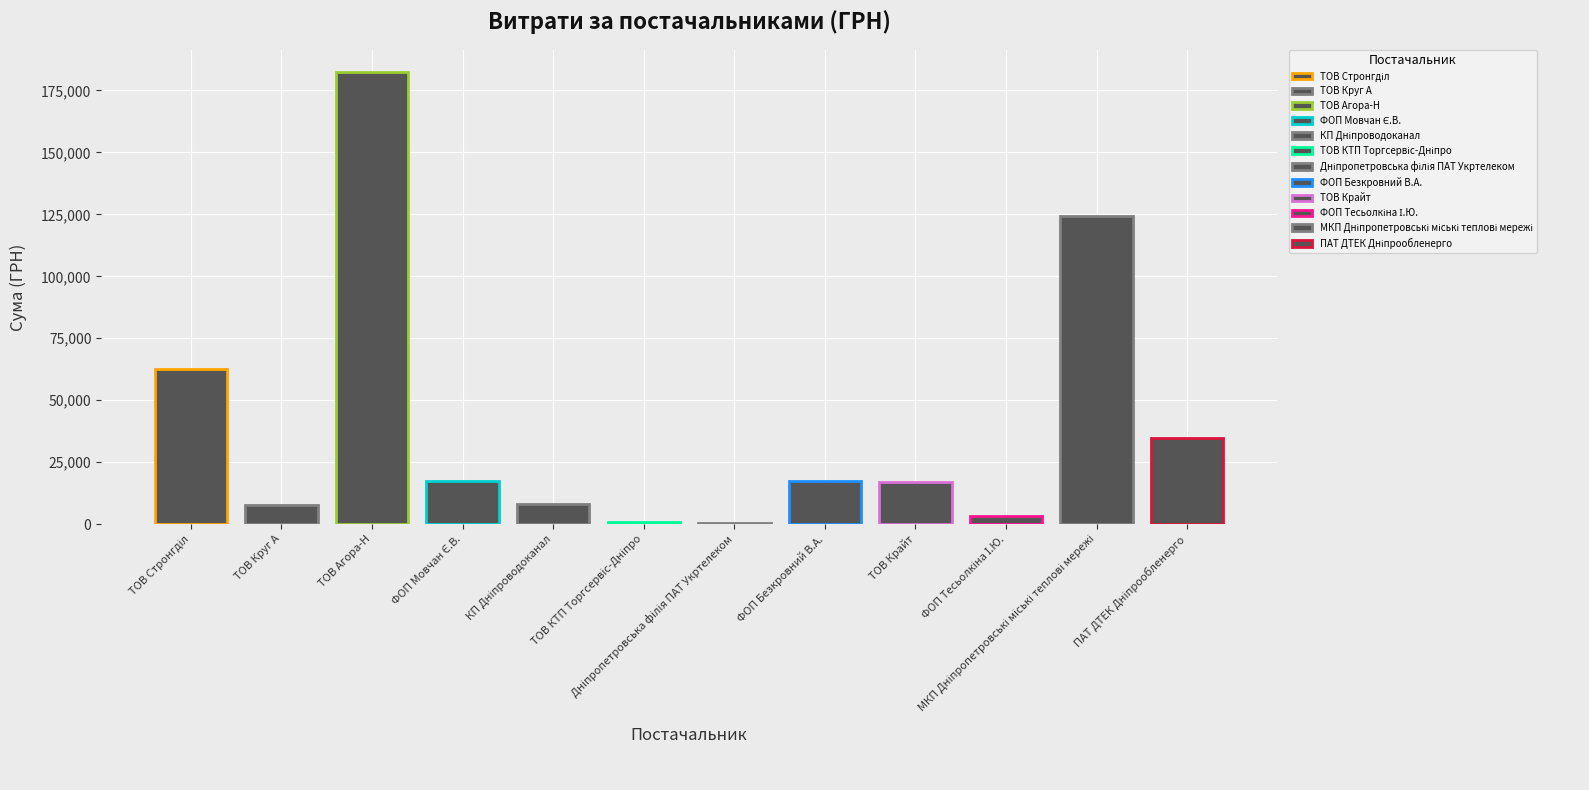

What is the sum of all values?

476316.9